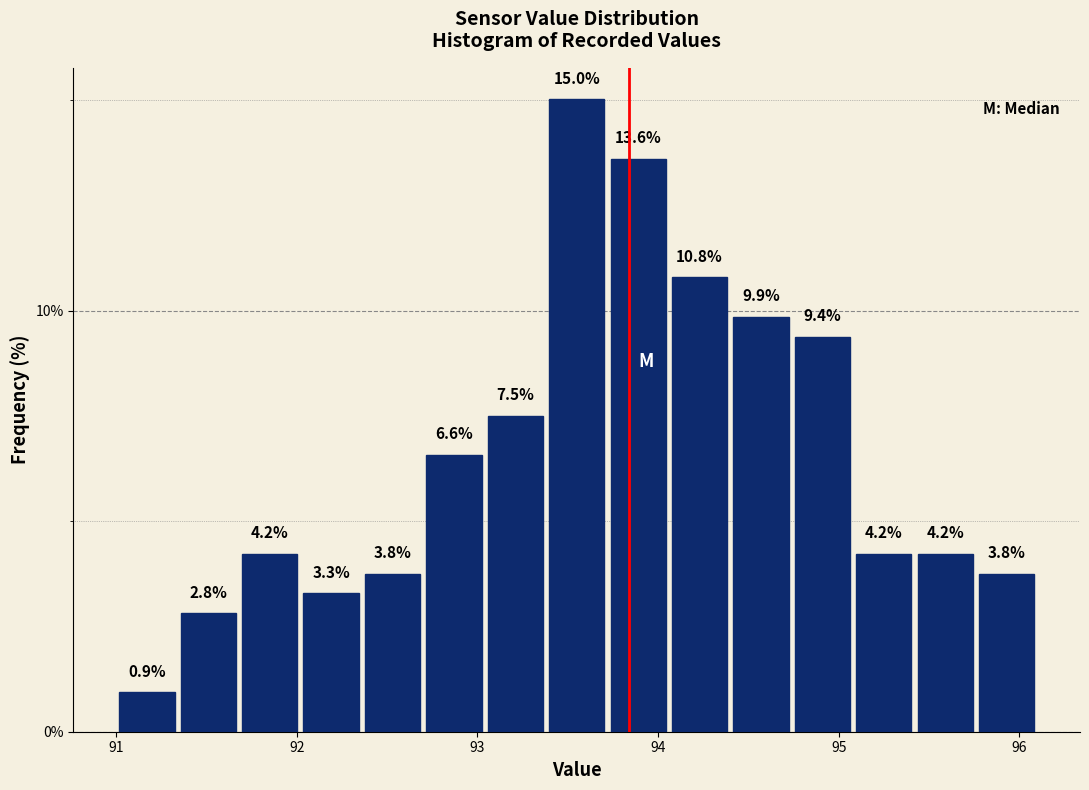

Around what value on the x-axis is the tallest bar? Give the approximate position of its centre, as read against the axis.

93.6